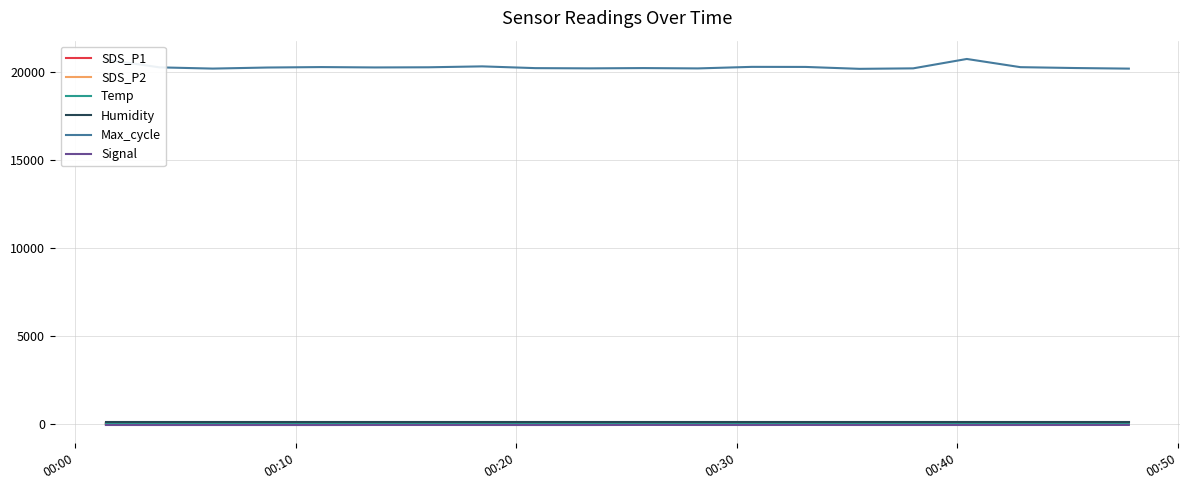

Which series has the largest total across all categories?

Max_cycle